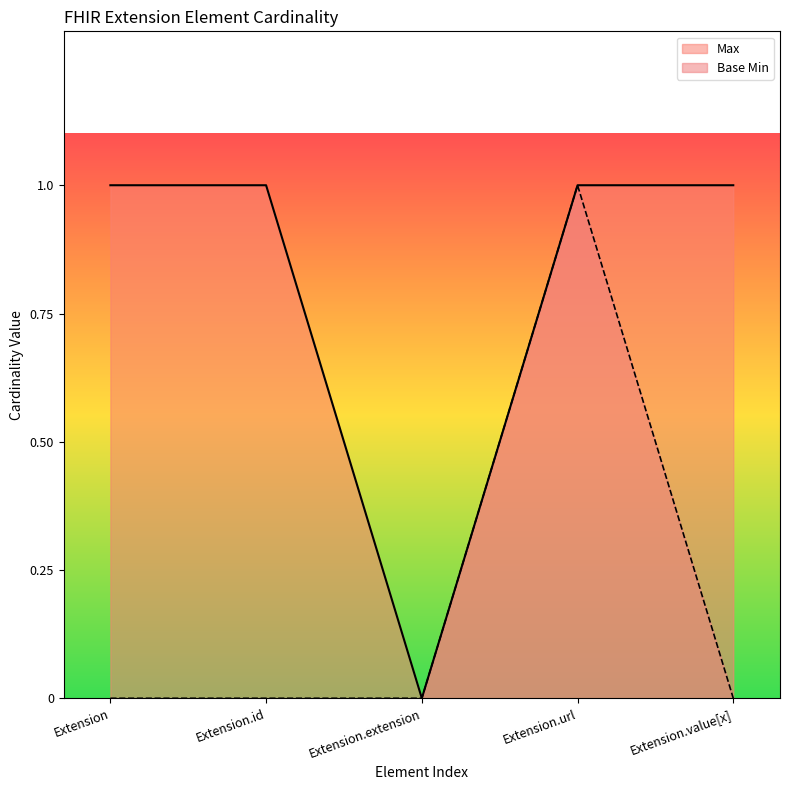

Reading left to right, extract all data points from this chart.

Max: Extension=1	Extension.id=1	Extension.extension=0	Extension.url=1	Extension.value[x]=1
Base Min: Extension=0	Extension.id=0	Extension.extension=0	Extension.url=1	Extension.value[x]=0